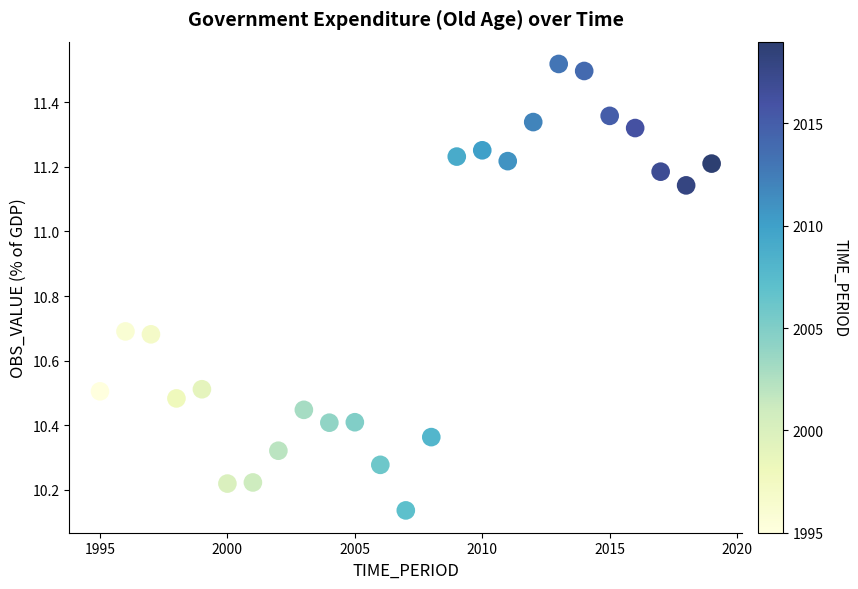

What is the range of X values (max minus min)?

24.0